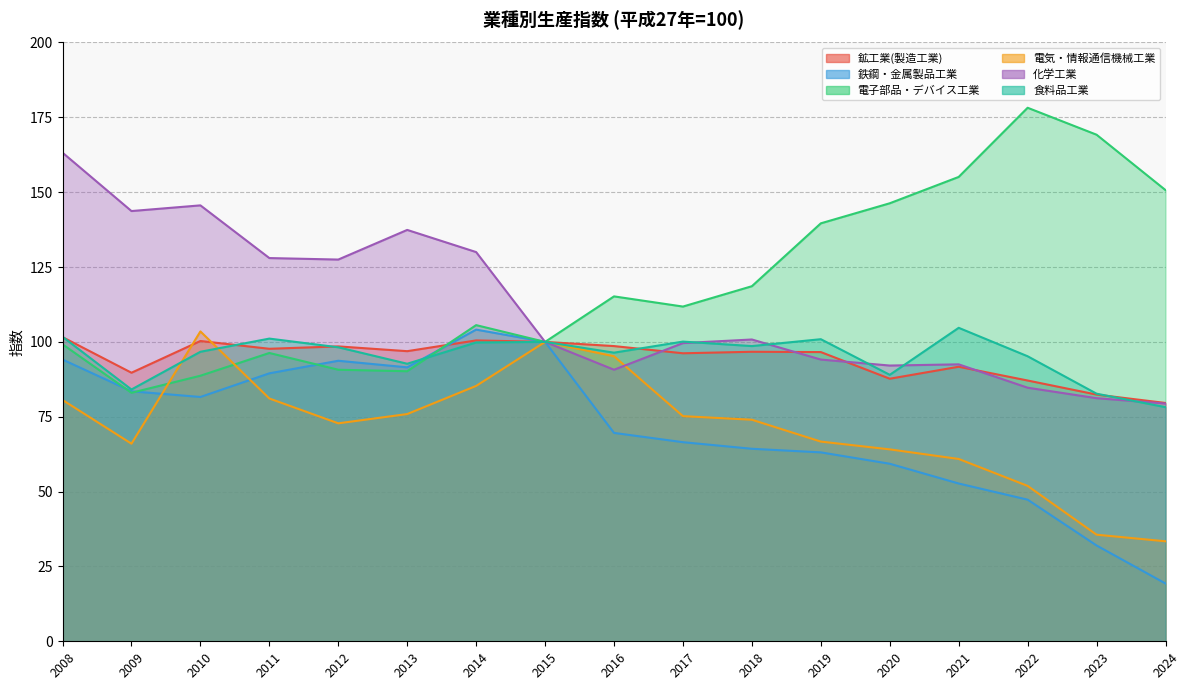

True or false: 鉄鋼・金属製品工業 and 化学工業 intersect in this chart.

False